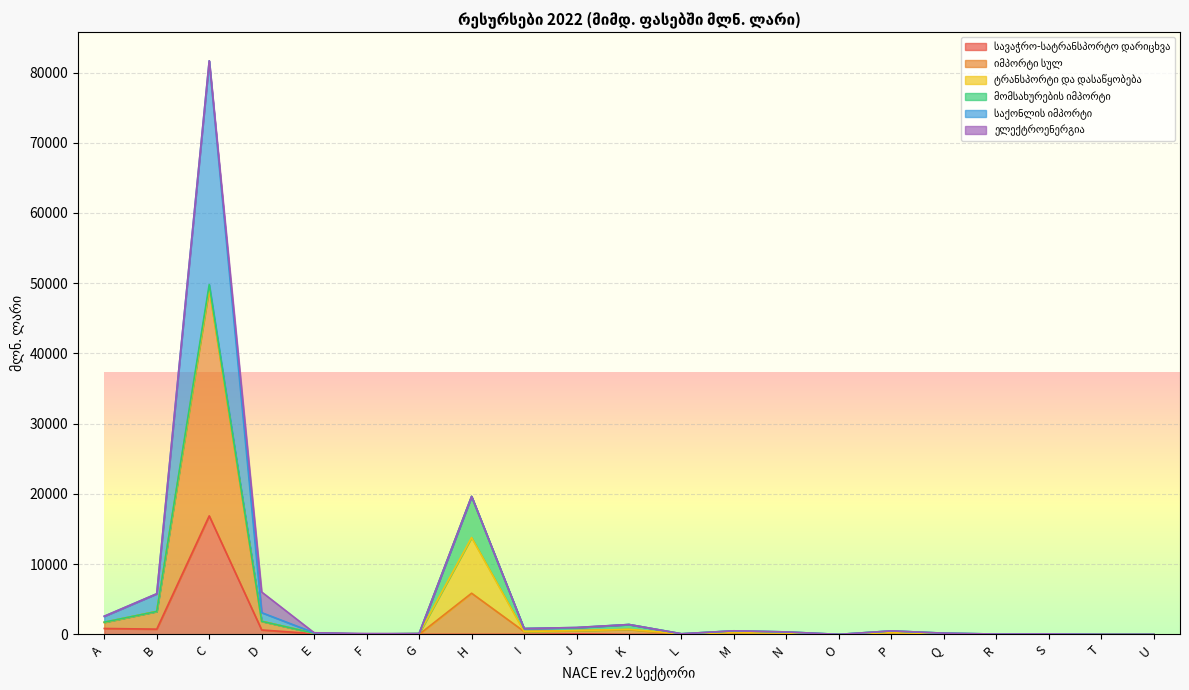

True or false: მომსახურების იმპორტი and იმპორტი სულ cross at least once.

False